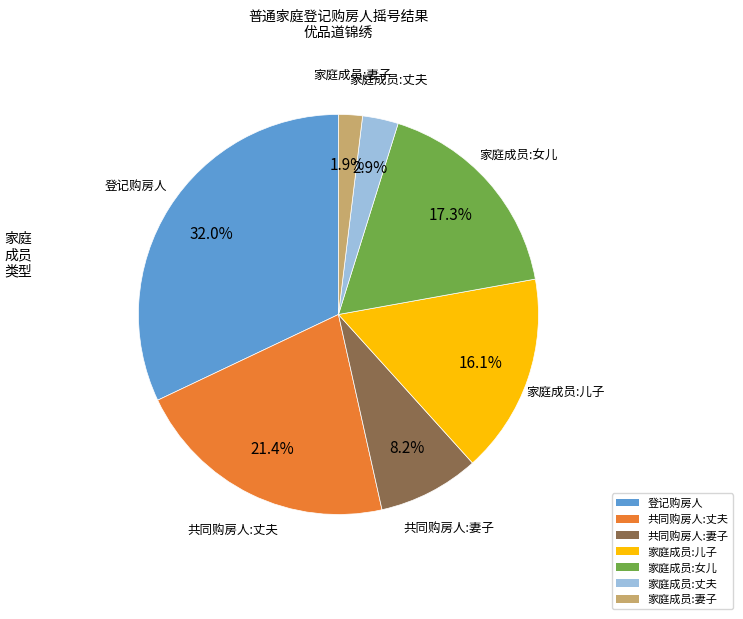

Rank the categories by value from lowest to highest.

家庭成员:妻子, 家庭成员:丈夫, 共同购房人:妻子, 家庭成员:儿子, 家庭成员:女儿, 共同购房人:丈夫, 登记购房人